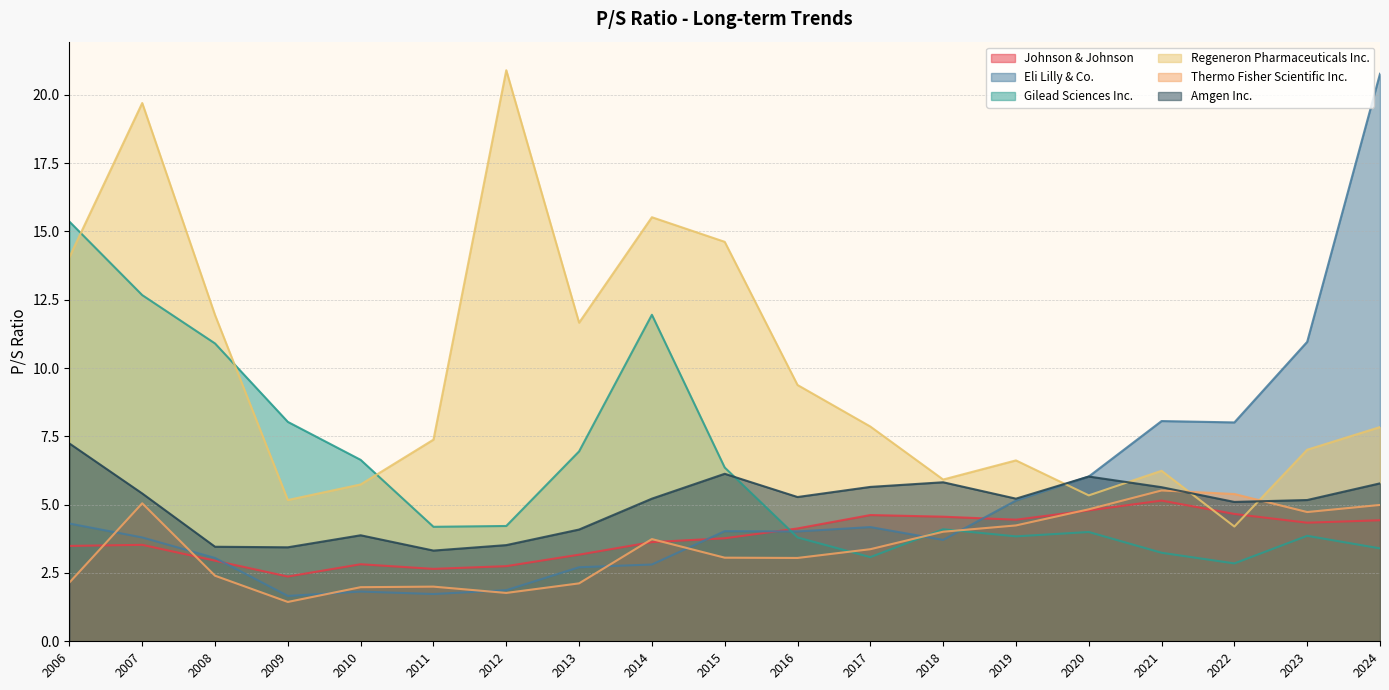

At which category is the sum across all series the highest?

2007